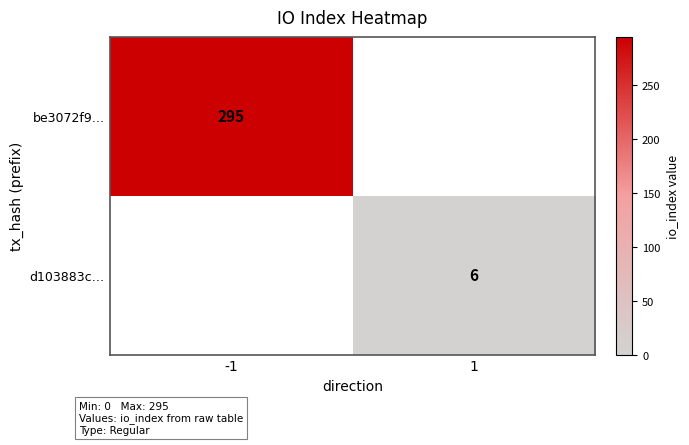

The d103883c… series shows 8 at 1. True or false?

False